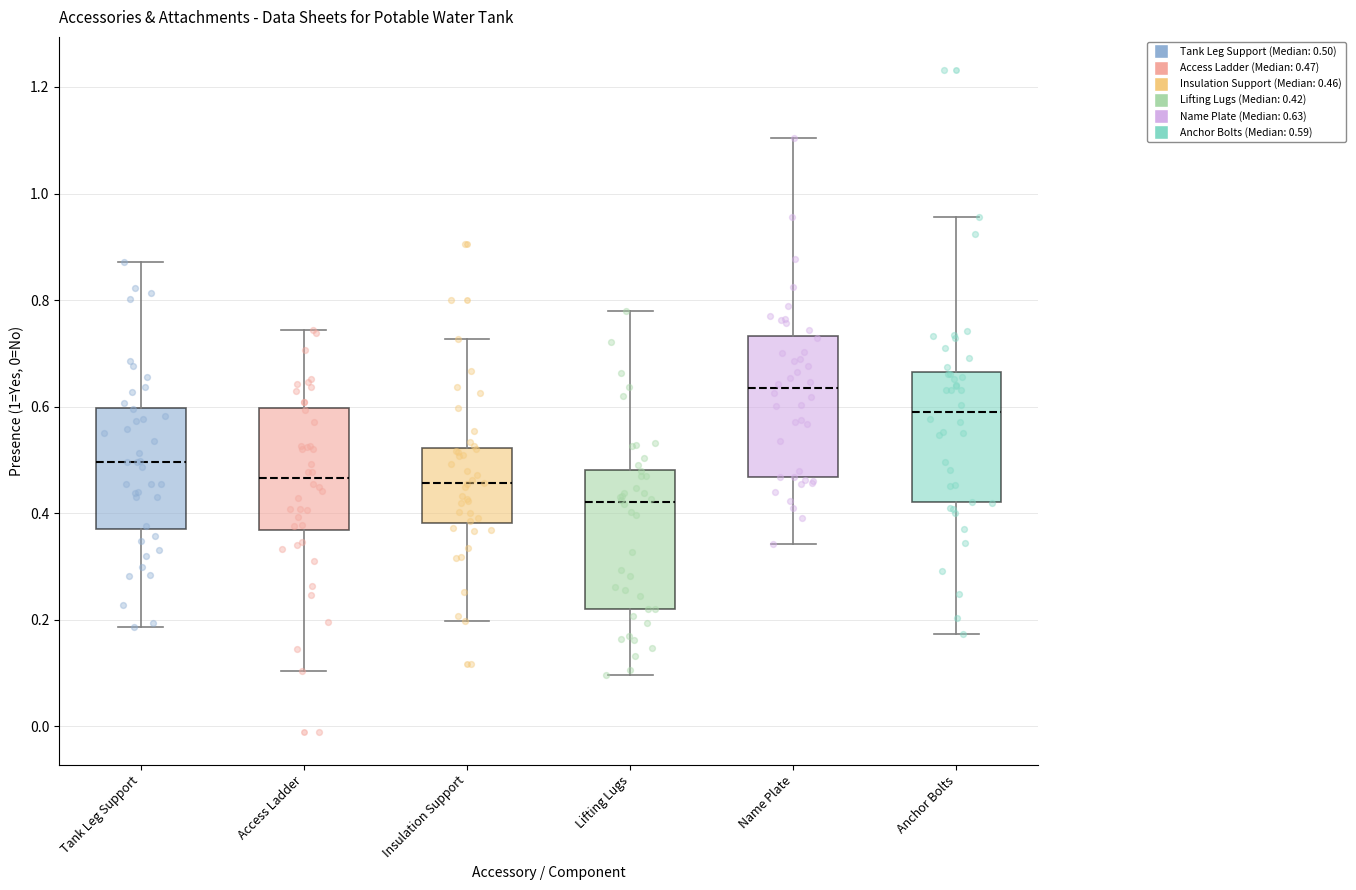

Which box's median line is the lowest?

Lifting Lugs